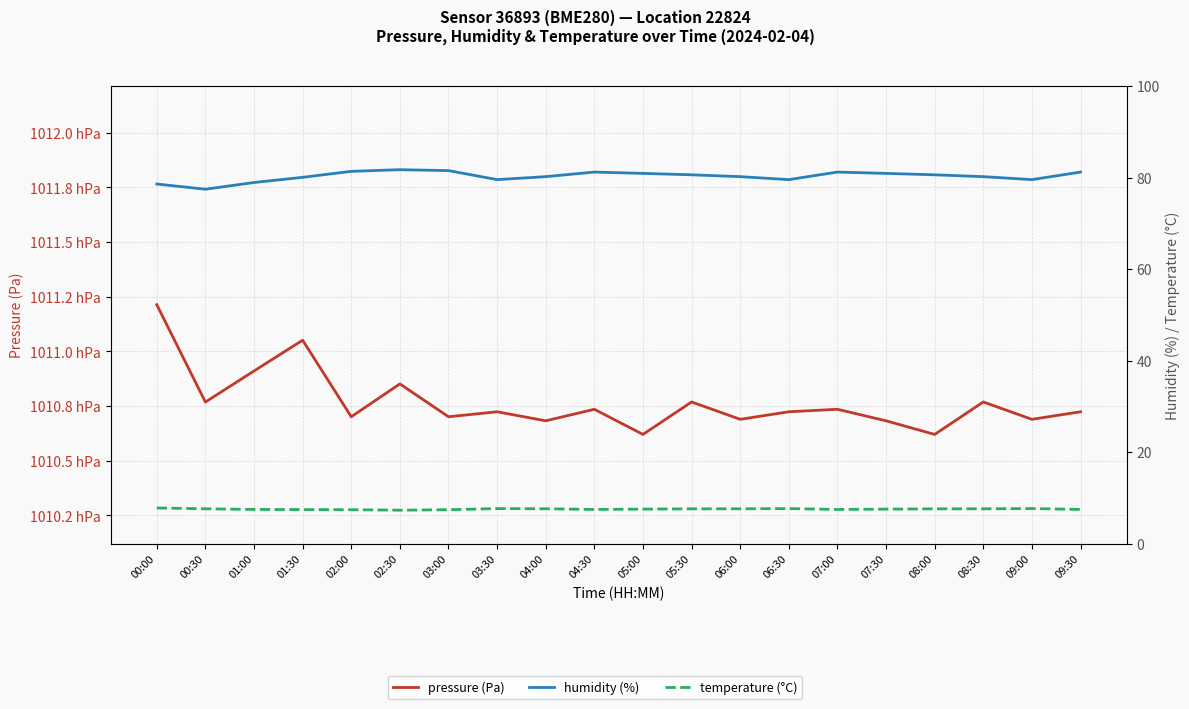

What is the total value across all series at 01:00?

101177.5